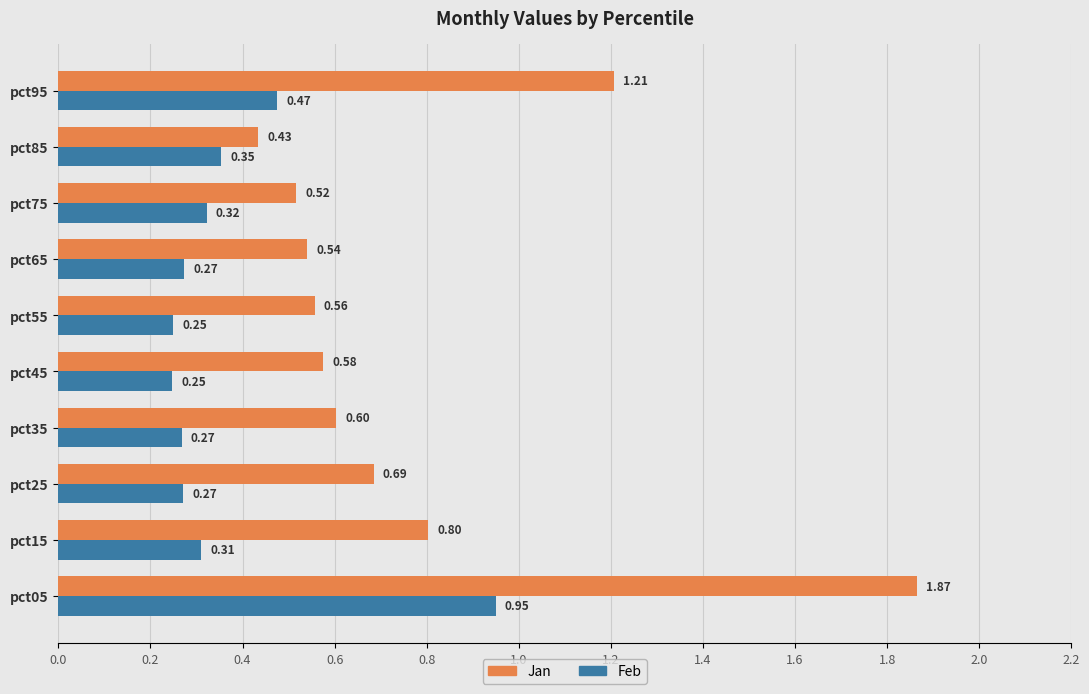

Which series has the widest spread of values?

Jan